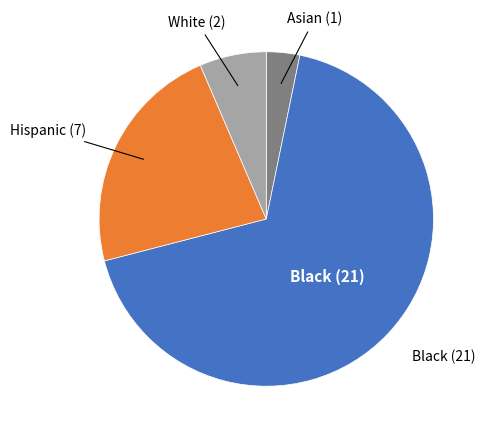

Is there a majority slice in this chart?

Yes